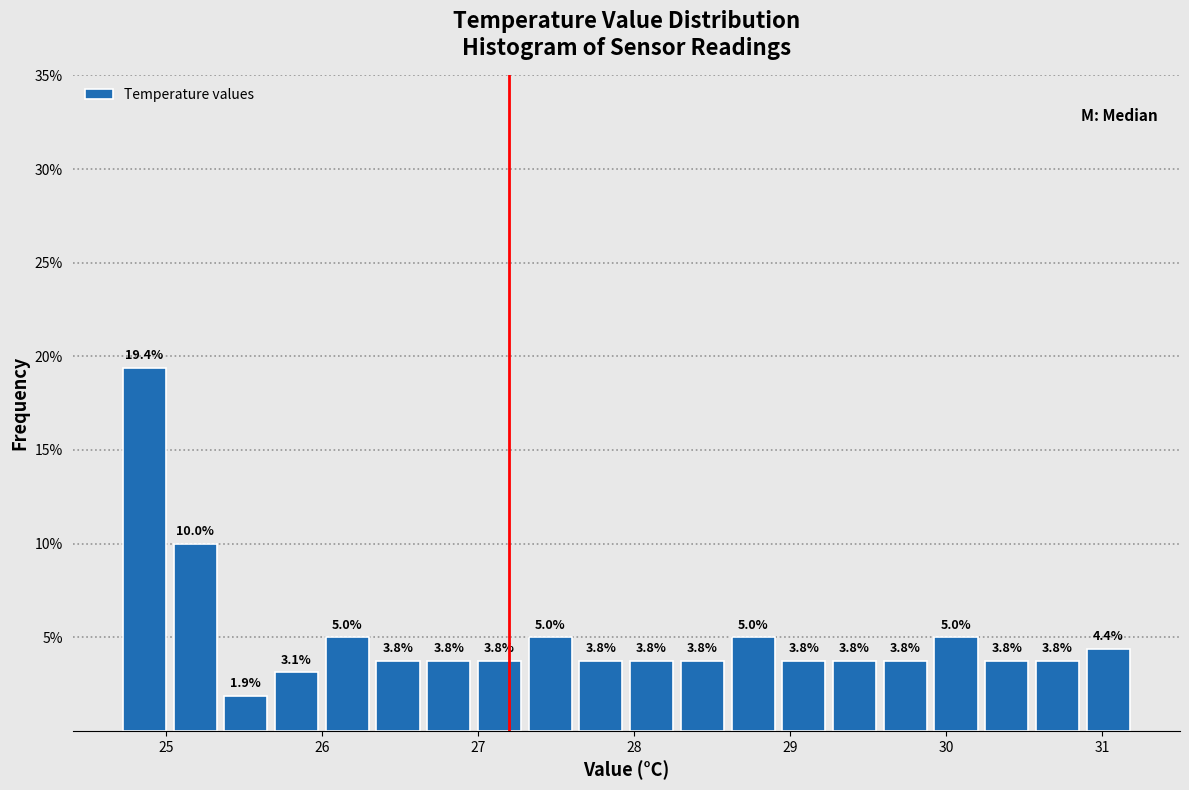

Around what value on the x-axis is the tallest bar? Give the approximate position of its centre, as read against the axis.

24.9